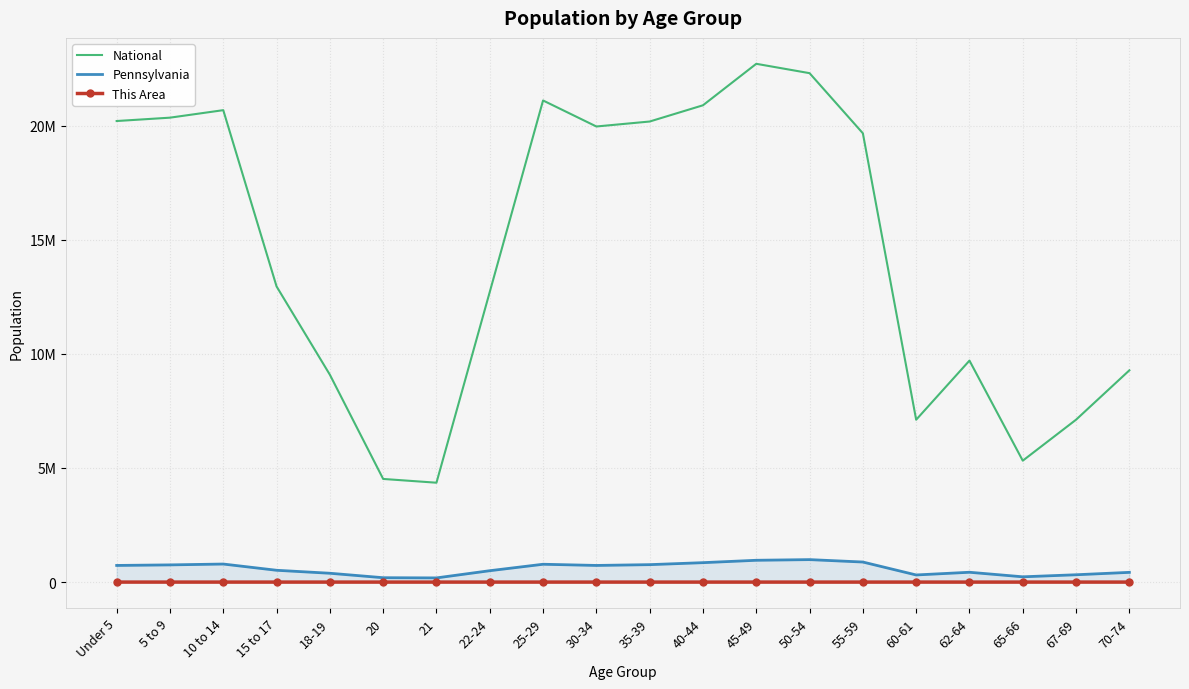

Reading left to right, extract all data points from this chart.

National: Under 5=20201362	5 to 9=20348657	10 to 14=20677194	15 to 17=12954254	18-19=9086089	20=4519129	21=4354294	22-24=12712576	25-29=21101849	30-34=19962099	35-39=20179642	40-44=20890964	45-49=22708591	50-54=22298125	55-59=19664805	60-61=7113727	62-64=9704197	65-66=5319902	67-69=7115361	70-74=9278166
Pennsylvania: Under 5=729538	5 to 9=753635	10 to 14=791151	15 to 17=517831	18-19=387235	20=191942	21=183257	22-24=498947	25-29=781527	30-34=729592	35-39=764287	40-44=851382	45-49=955763	50-54=984641	55-59=879048	60-61=312575	62-64=430721	65-66=231623	67-69=321379	70-74=426536
This Area: Under 5=123	5 to 9=74	10 to 14=68	15 to 17=38	18-19=18	20=13	21=12	22-24=51	25-29=107	30-34=82	35-39=81	40-44=60	45-49=79	50-54=79	55-59=64	60-61=20	62-64=34	65-66=14	67-69=33	70-74=45